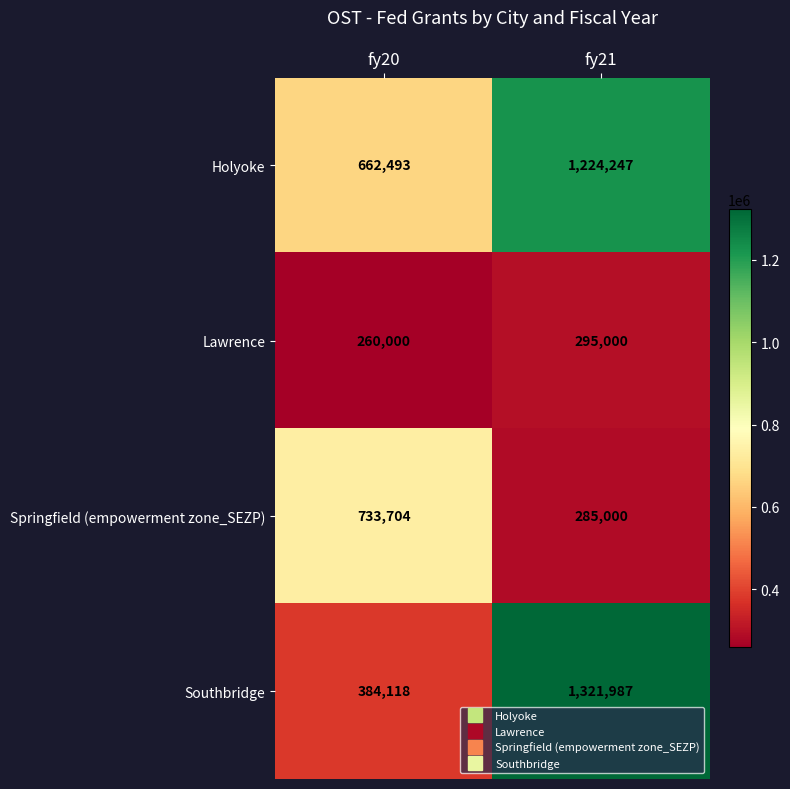

At which category does the chart reach its peak across all series?

fy21